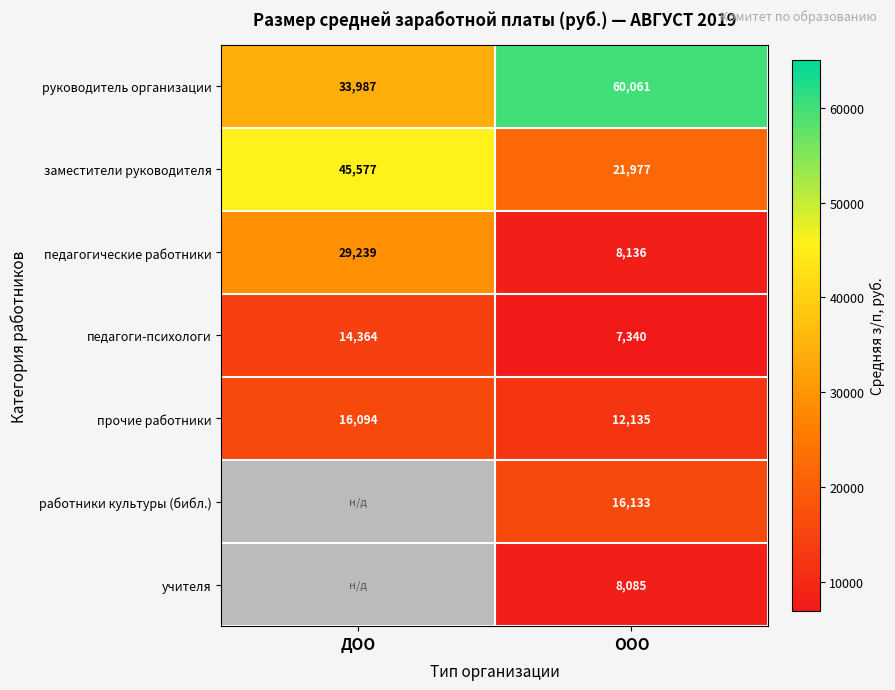

Is the value of заместители руководителя at ООО greater than the value of прочие работники at ДОО?

Yes